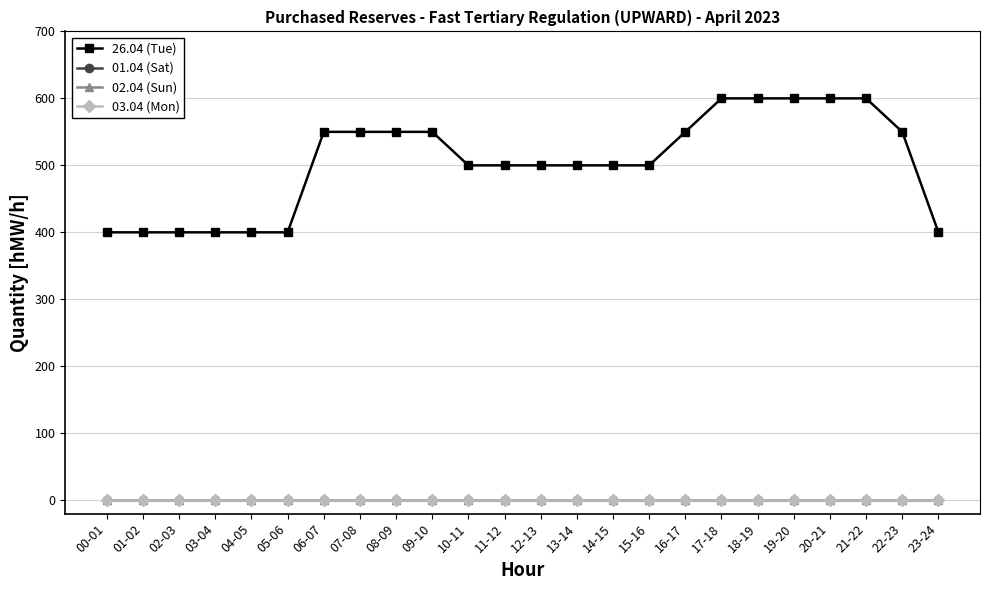

What is the label of the 20th point from the left?

19-20